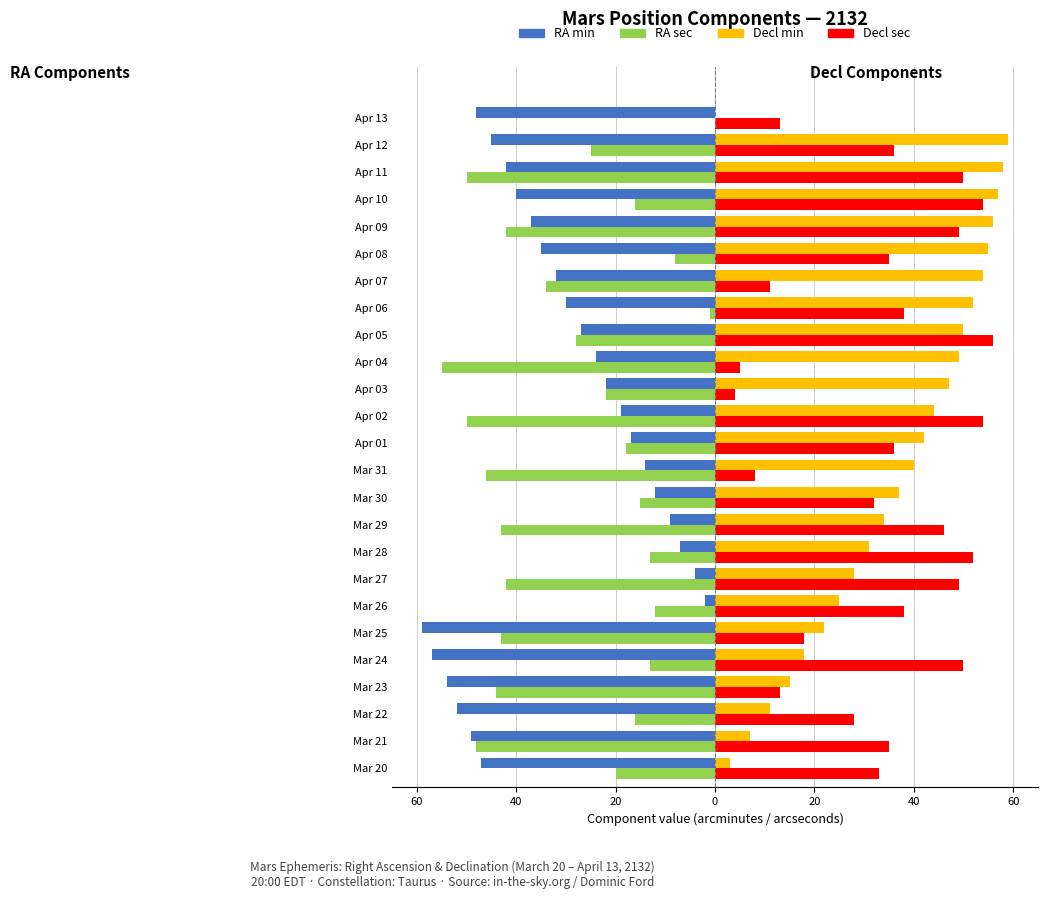

What are all the series names shown in the legend?

RA min, RA sec, Decl min, Decl sec